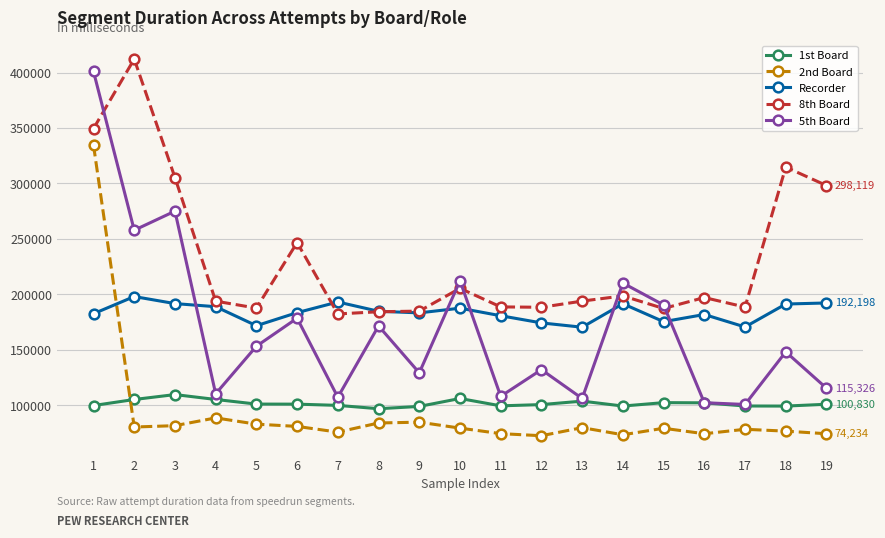

After their last crossing, which series has the higher values: Recorder or 2nd Board?

Recorder